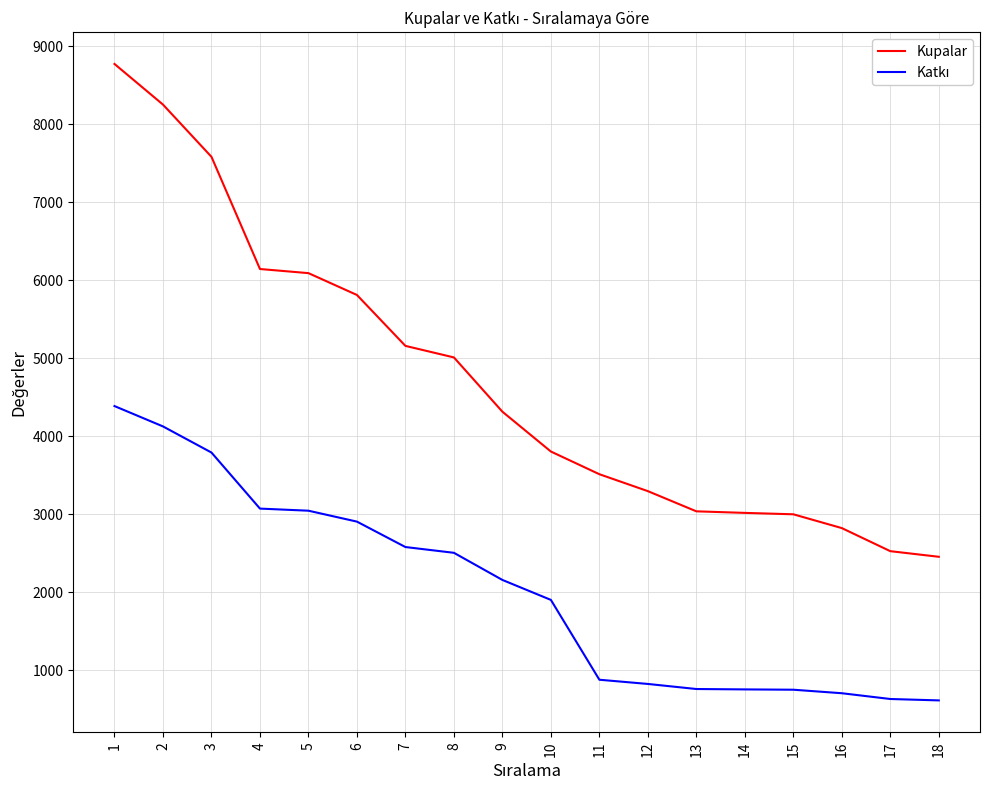

How many series are shown in this chart?

2